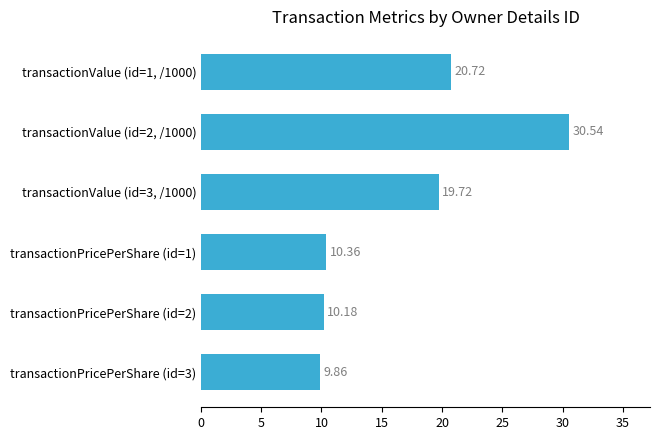

How many data points are above 19?

3